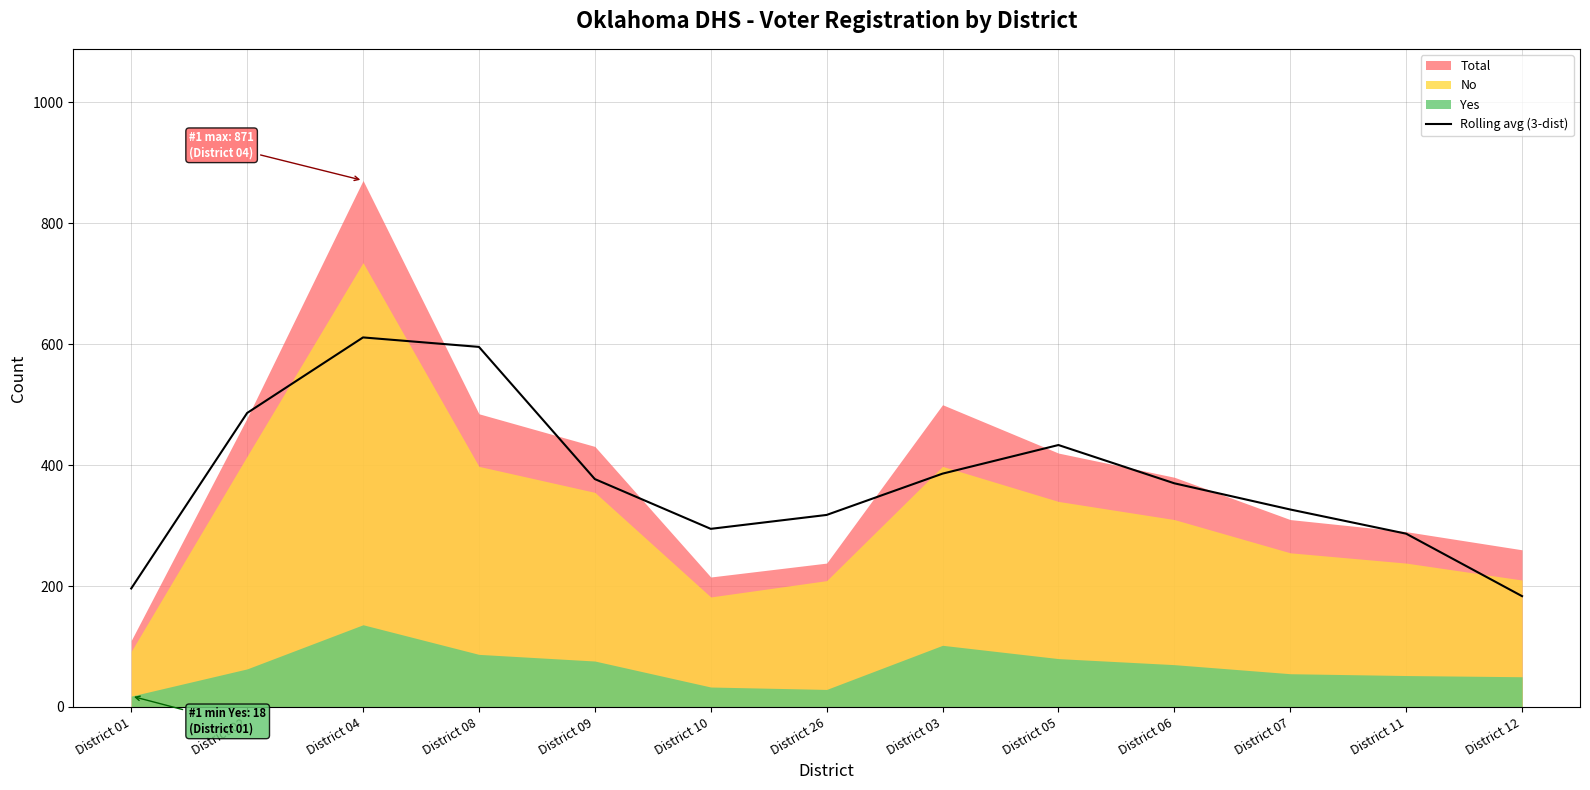

True or false: the data shows 323.6 at District 01.

False